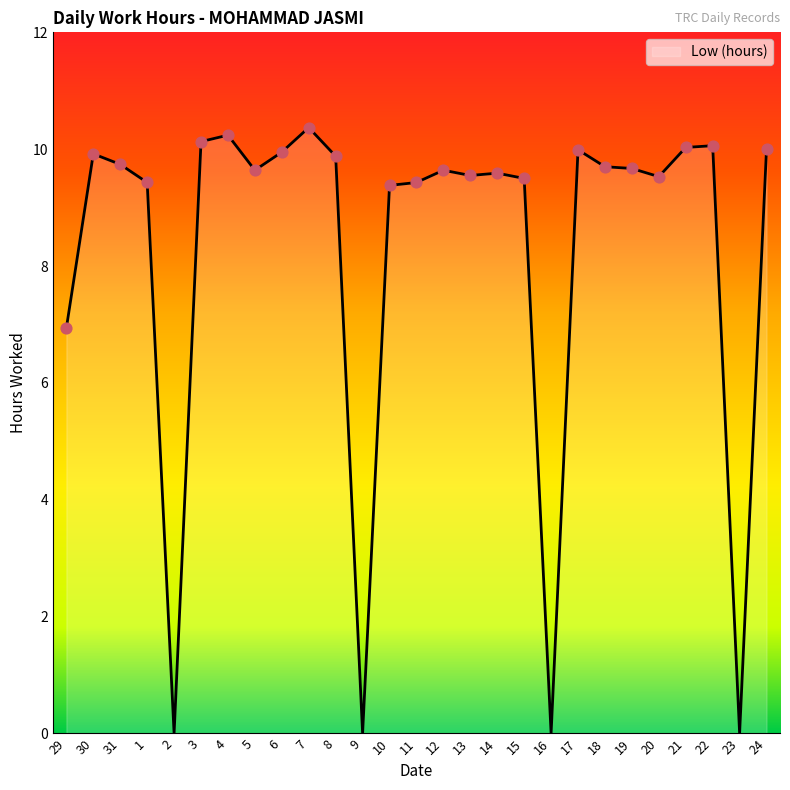

Which has a higher value, 21 or 16?

21